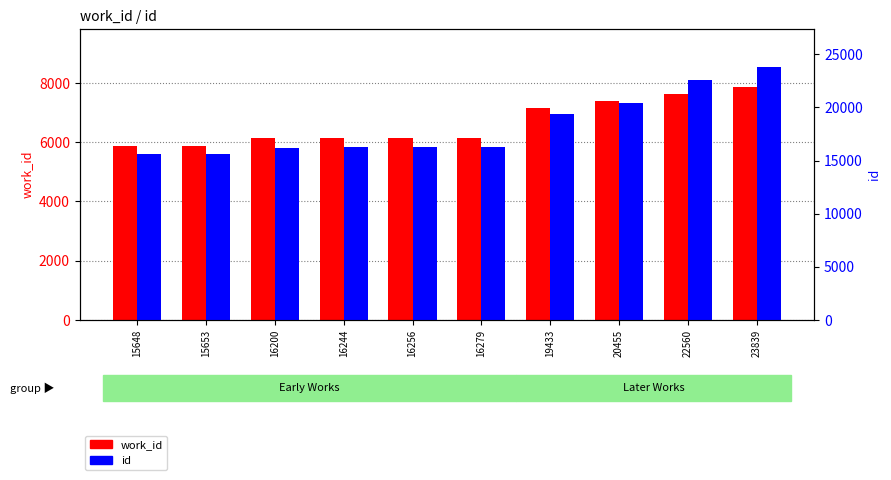

What are all the series names shown in the legend?

work_id, id